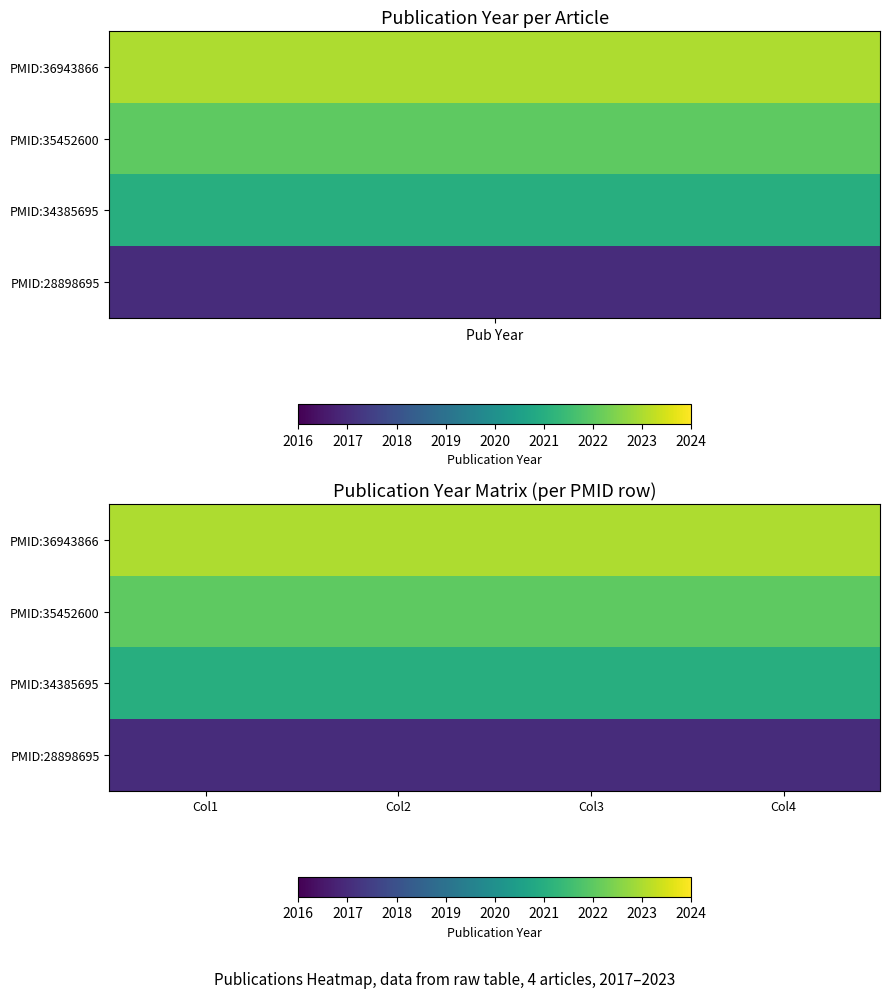

At how many categories does at least one series exceed 2018?

4